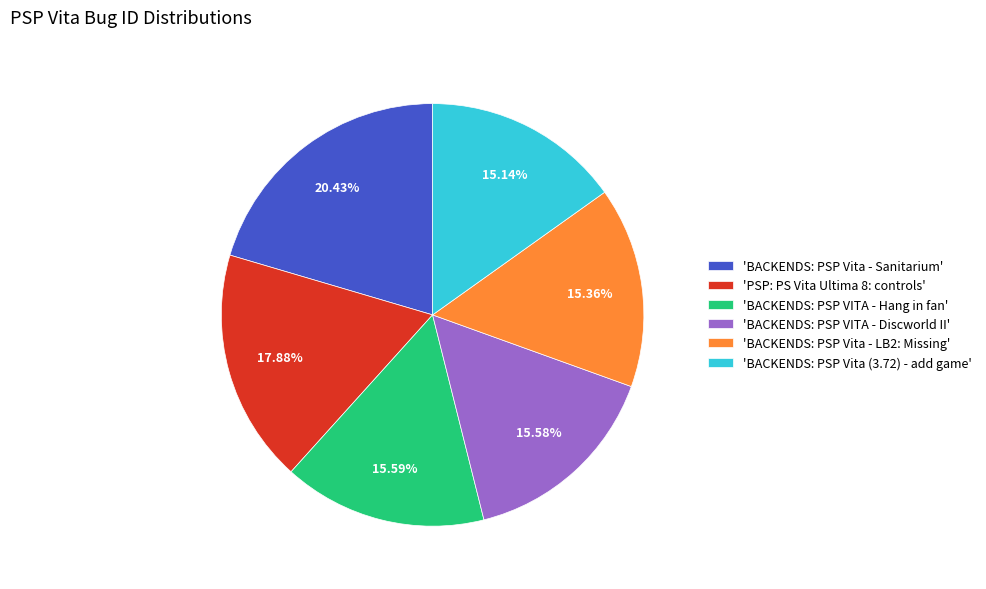

Does any single category account for the majority?

No